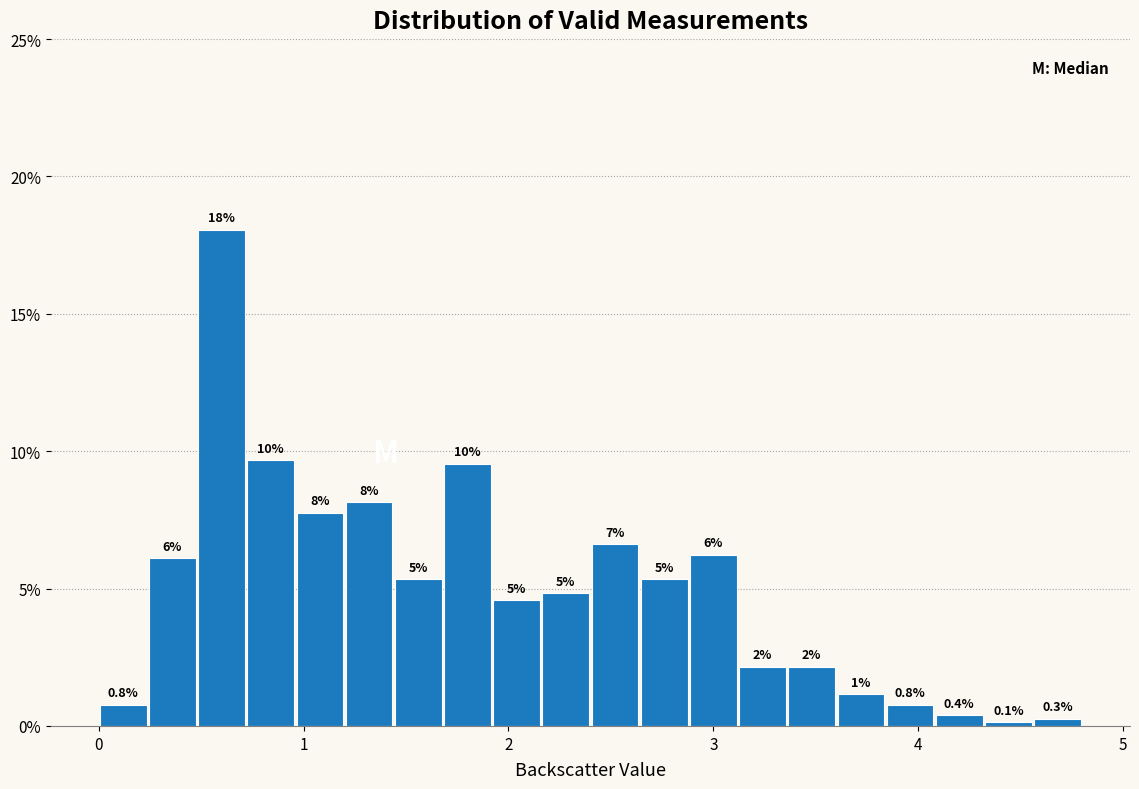

Read against the x-axis, roughly where is the centre of the tallest bar?

0.6